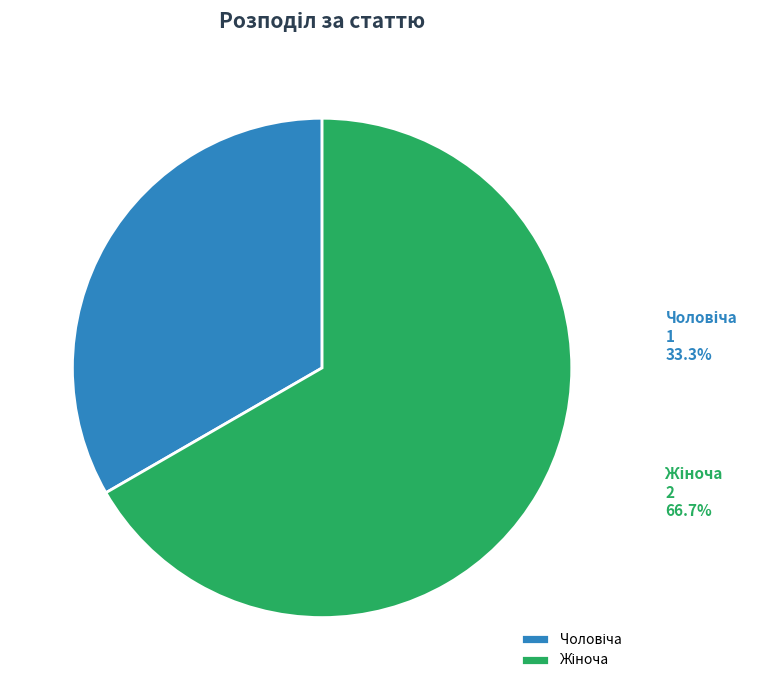

Is there a majority slice in this chart?

Yes